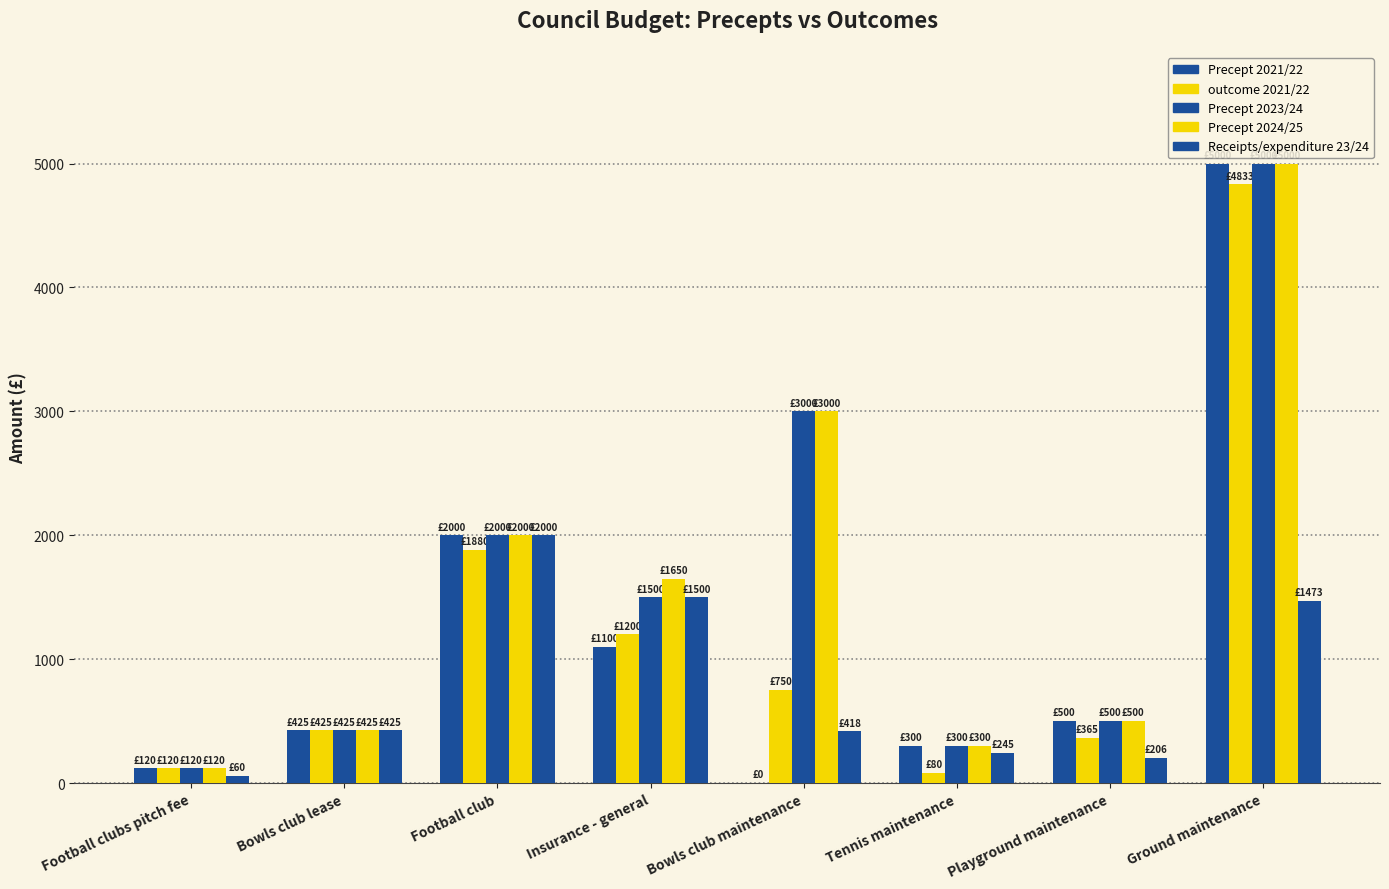

What is the label of the 3rd bar from the right?

Tennis maintenance